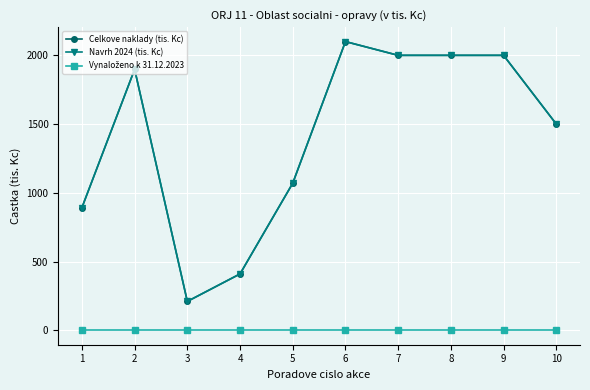

What is the average value of the Celkove naklady (tis. Kc) series?

1408